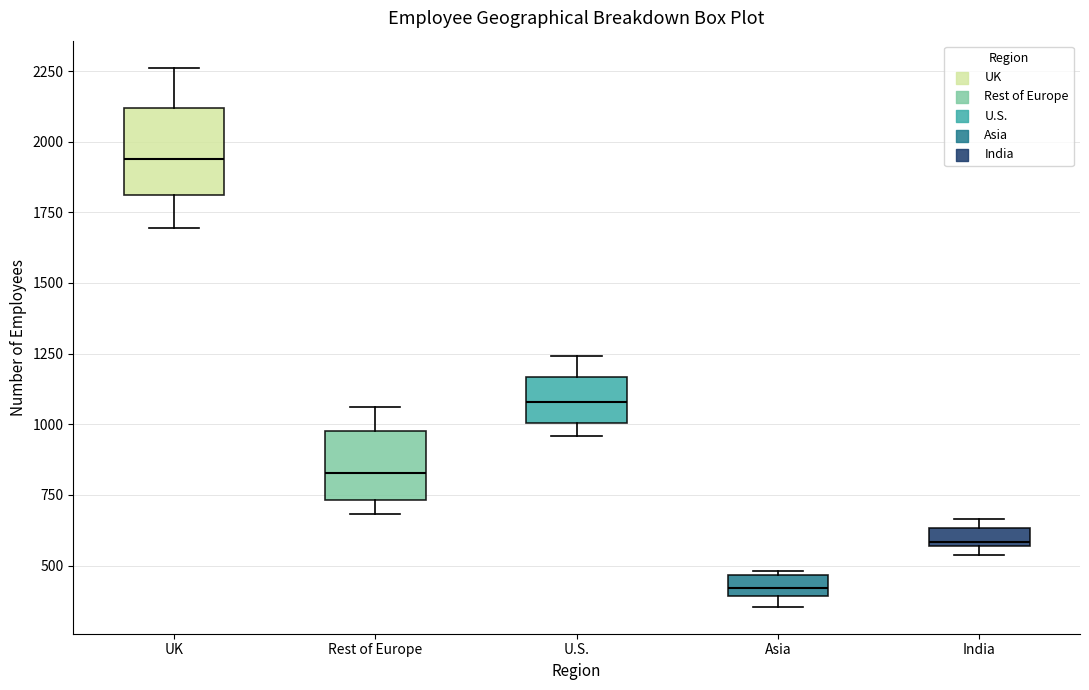

Which box has the highest median line?

UK